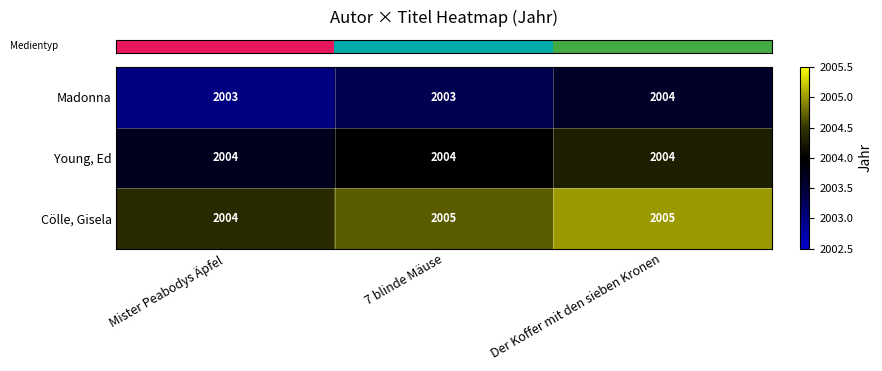

At how many categories does at least one series exceed 2003?

3